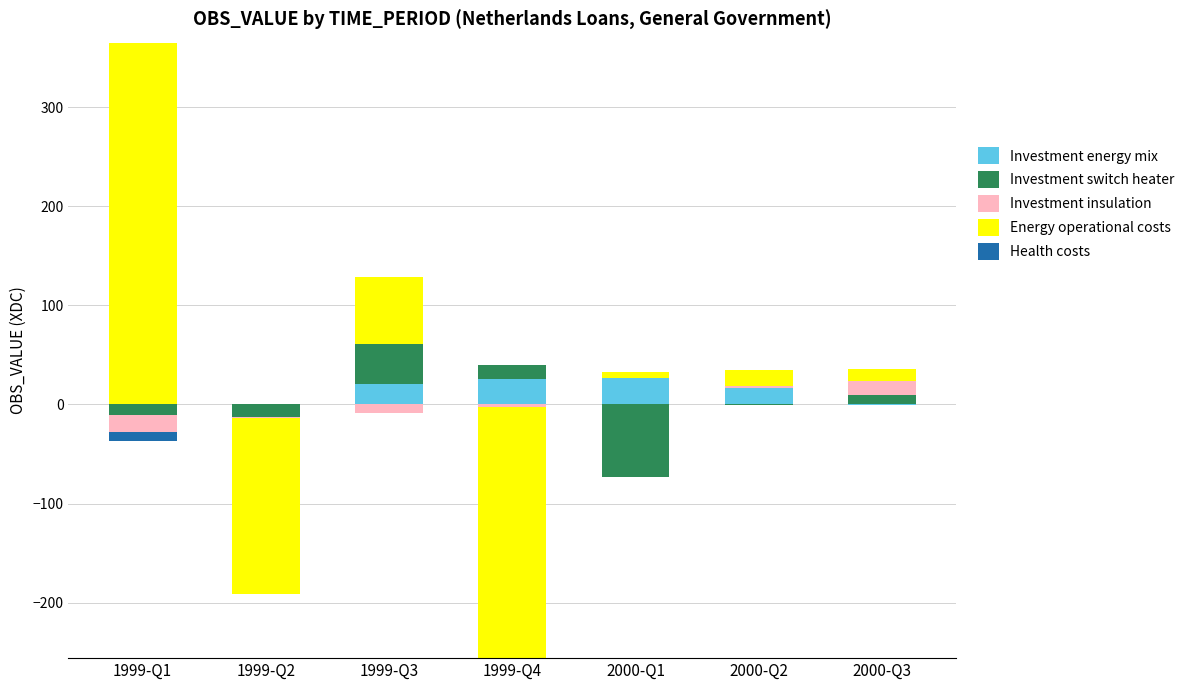

At which category is the sum across all series the highest?

1999-Q1